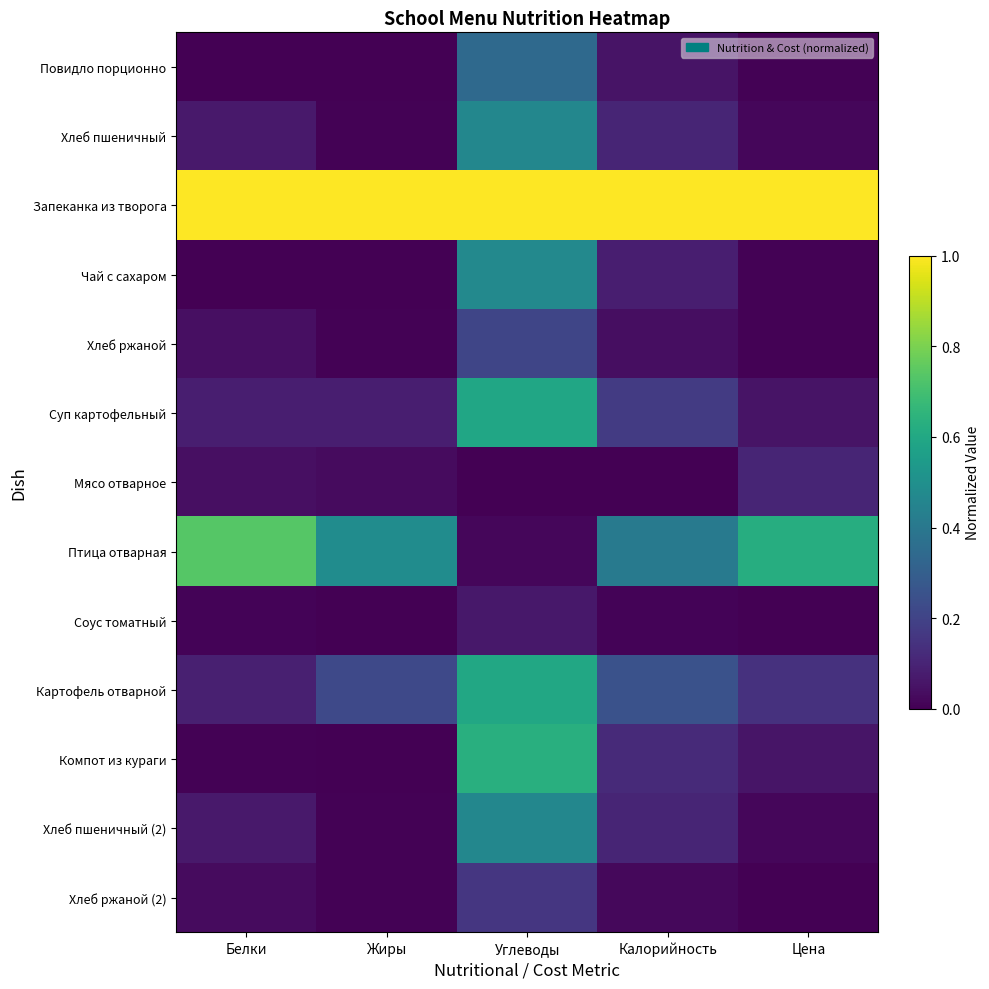

Reading left to right, transcribe all the data shown in this chart.

Повидло порционно: Белки=0.0	Жиры=0.0	Углеводы=0.3	Калорийность=0.1	Цена=0.0
Хлеб пшеничный: Белки=0.1	Жиры=0.0	Углеводы=0.5	Калорийность=0.1	Цена=0.0
Запеканка из творога: Белки=1.0	Жиры=1.0	Углеводы=1.0	Калорийность=1.0	Цена=1.0
Чай с сахаром: Белки=0.0	Жиры=0.0	Углеводы=0.5	Калорийность=0.1	Цена=0.0
Хлеб ржаной: Белки=0.0	Жиры=0.0	Углеводы=0.2	Калорийность=0.0	Цена=0.0
Суп картофельный: Белки=0.1	Жиры=0.1	Углеводы=0.6	Калорийность=0.2	Цена=0.1
Мясо отварное: Белки=0.0	Жиры=0.0	Углеводы=0.0	Калорийность=0.0	Цена=0.1
Птица отварная: Белки=0.7	Жиры=0.5	Углеводы=0.0	Калорийность=0.4	Цена=0.6
Соус томатный: Белки=0.0	Жиры=0.0	Углеводы=0.1	Калорийность=0.0	Цена=0.0
Картофель отварной: Белки=0.1	Жиры=0.2	Углеводы=0.6	Калорийность=0.3	Цена=0.1
Компот из кураги: Белки=0.0	Жиры=0.0	Углеводы=0.6	Калорийность=0.1	Цена=0.1
Хлеб пшеничный (2): Белки=0.1	Жиры=0.0	Углеводы=0.5	Калорийность=0.1	Цена=0.0
Хлеб ржаной (2): Белки=0.0	Жиры=0.0	Углеводы=0.2	Калорийность=0.0	Цена=0.0